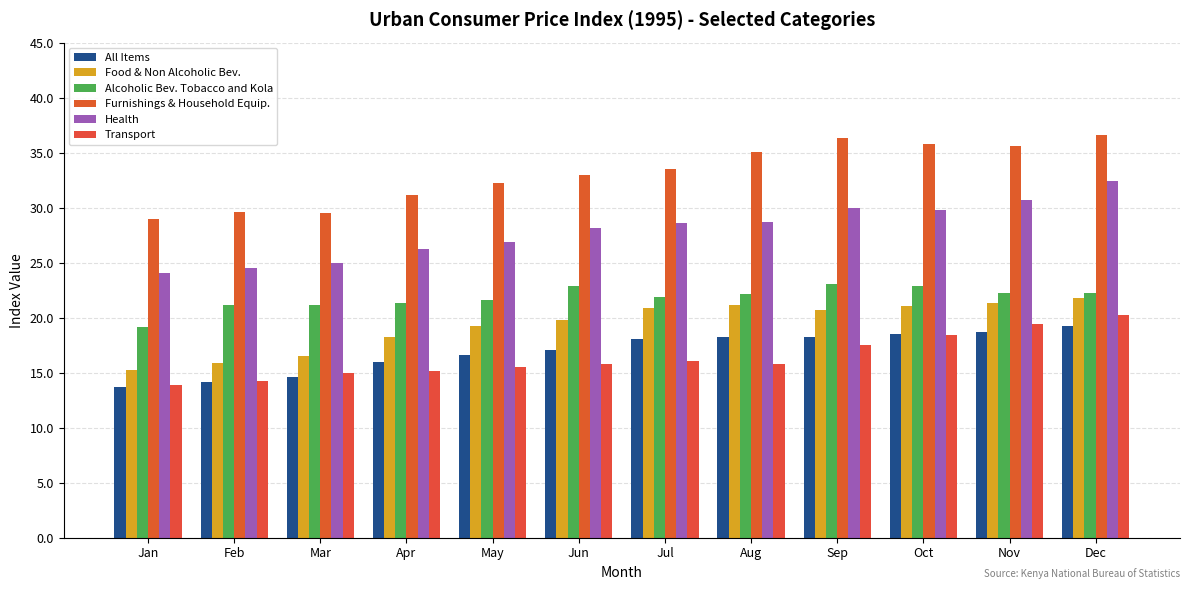

What are all the series names shown in the legend?

All Items, Food & Non Alcoholic Bev., Alcoholic Bev. Tobacco and Kola, Furnishings & Household Equip., Health, Transport